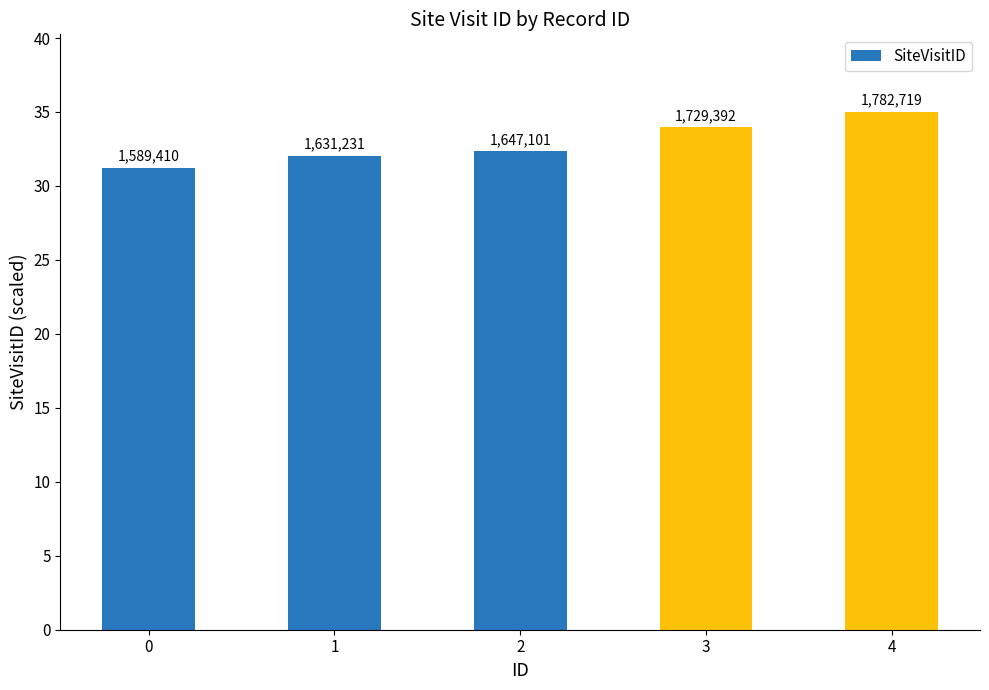

Rank the categories by value from highest to lowest.

4, 3, 2, 1, 0